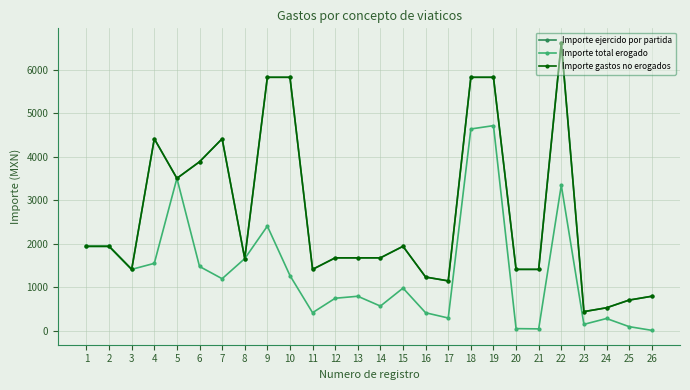

Does the chart have visible grid lines?

Yes